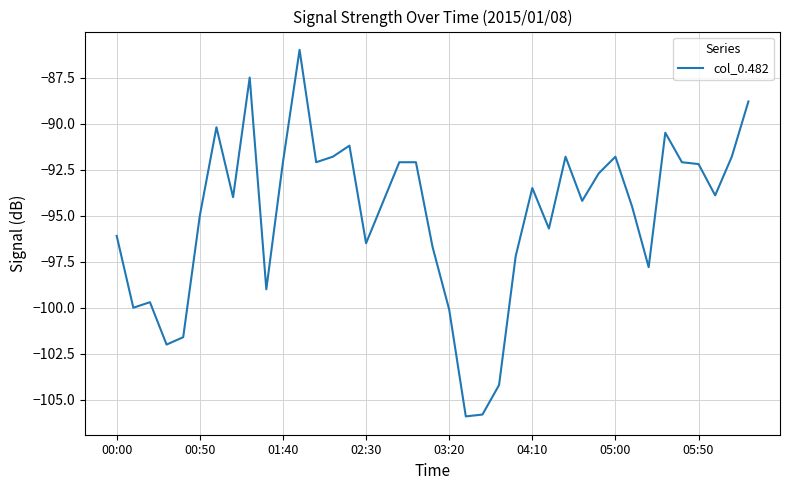

What is the minimum value shown in the chart?

-105.9